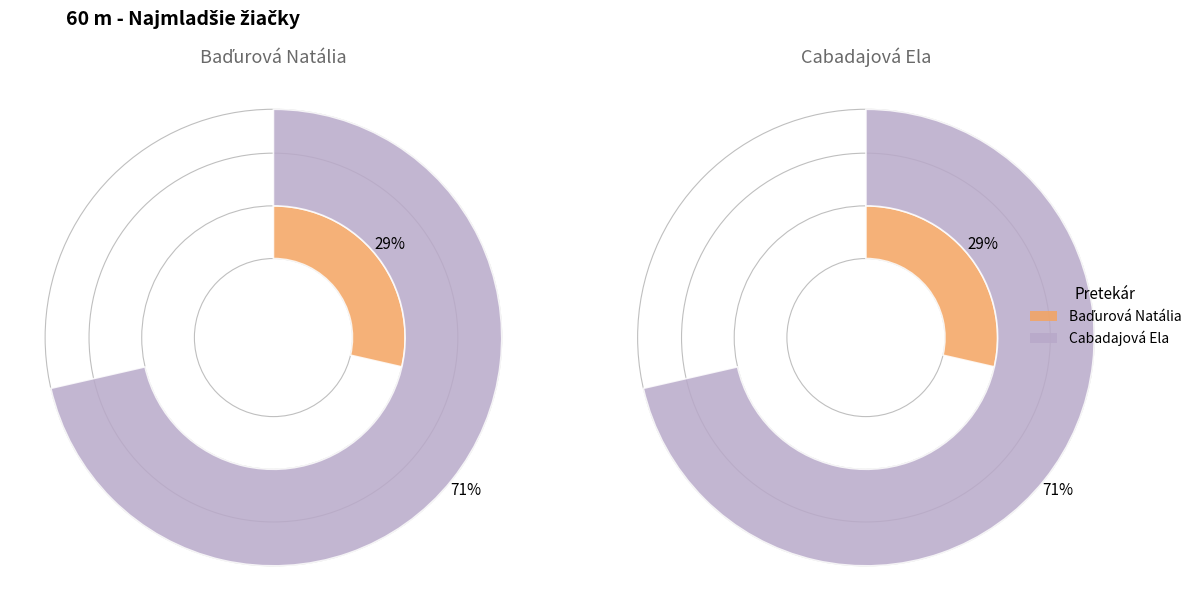

Does Cabadajová Ela represent more than half of the total?

Yes